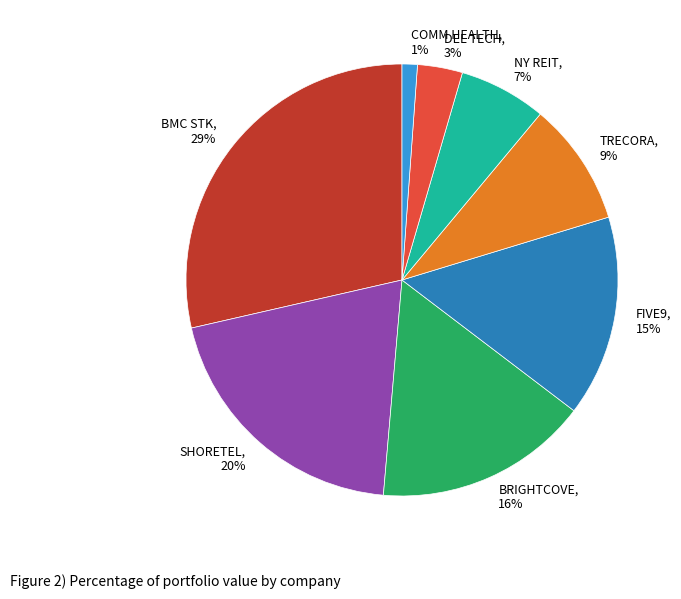

To the nearest percent, what is the difference between the BRIGHTCOVE, 16% and NY REIT, 7% slice percentages?

9%